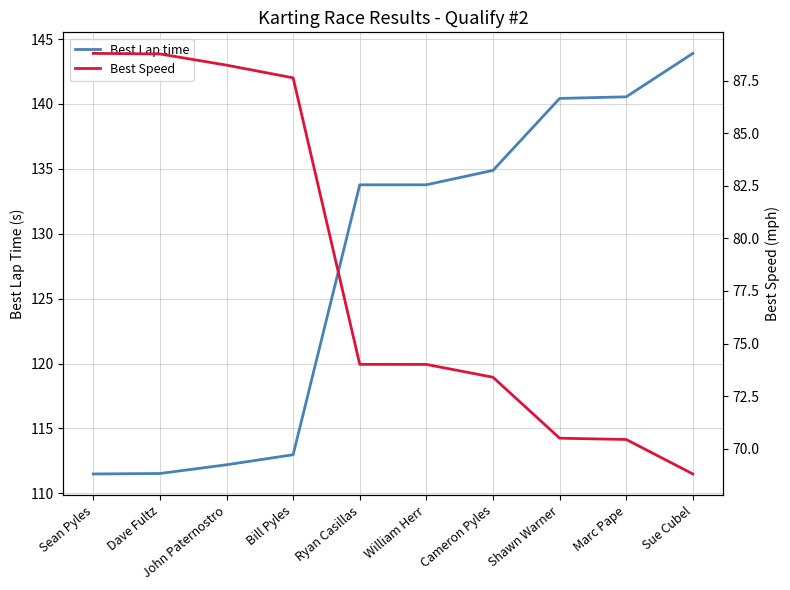

At which label is Best Speed closest to 78?

Ryan Casillas